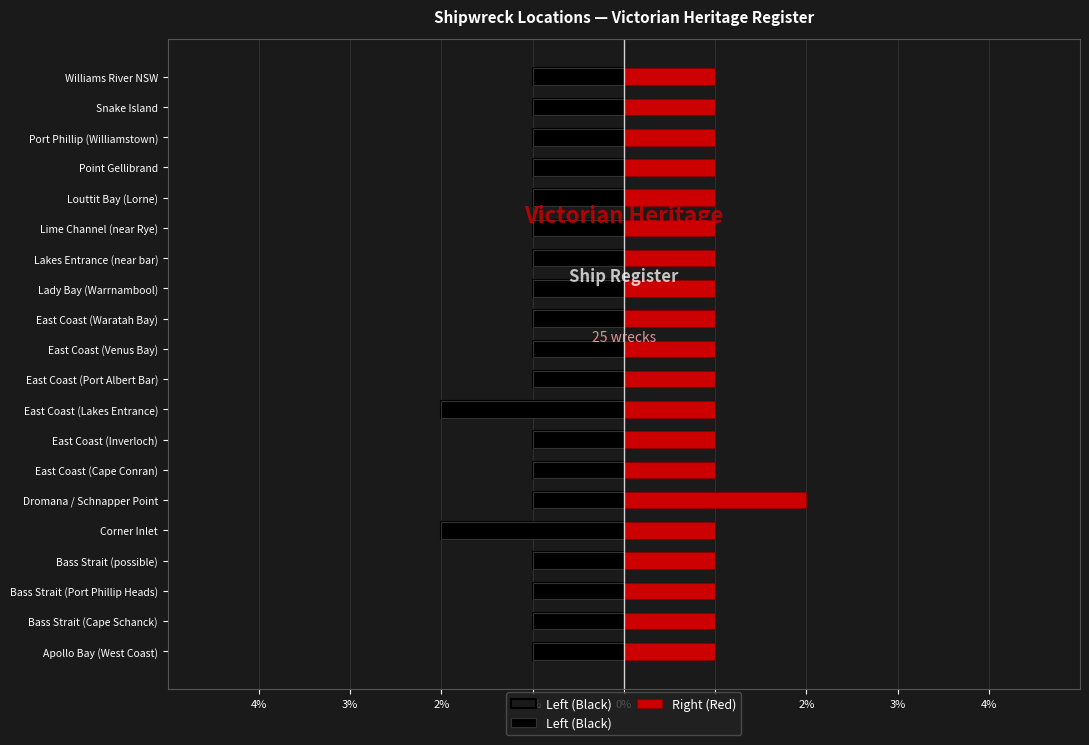

What is the sum of all Left (Black) values?

-22